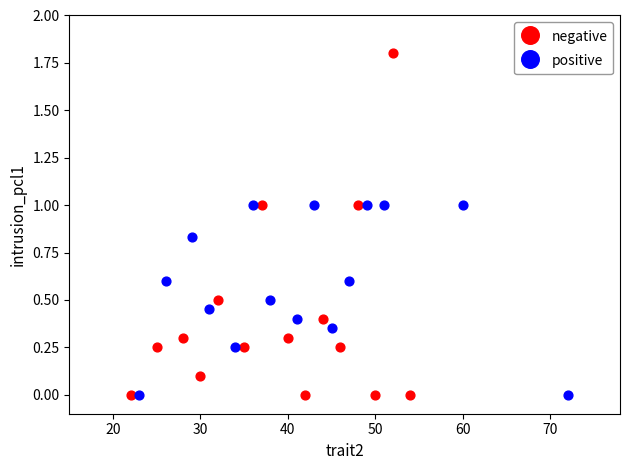

What are all the series names shown in the legend?

negative, positive